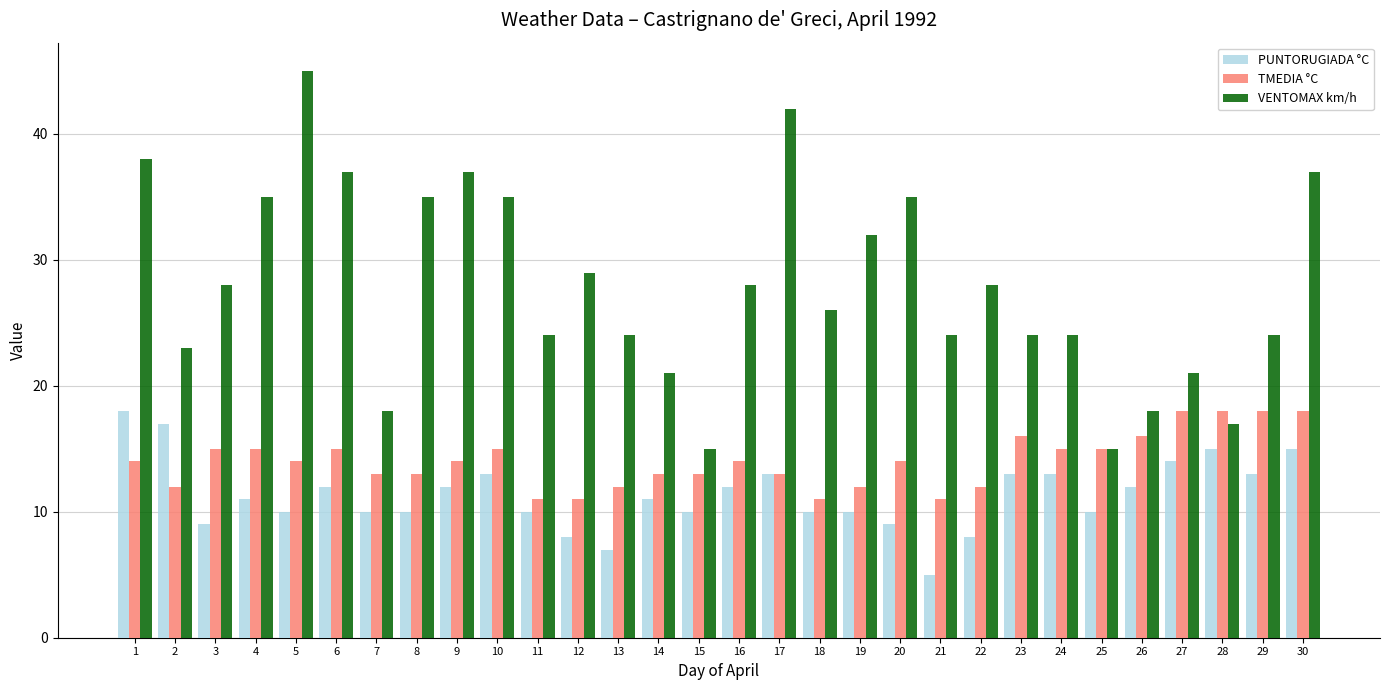

How many bars are there in total?

90